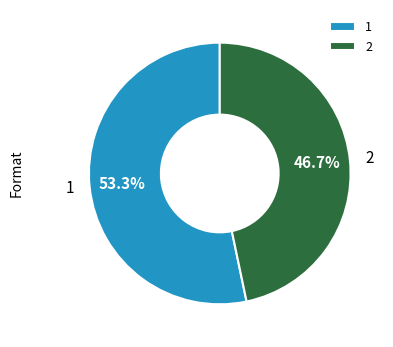

Which has a higher value, 1 or 2?

1